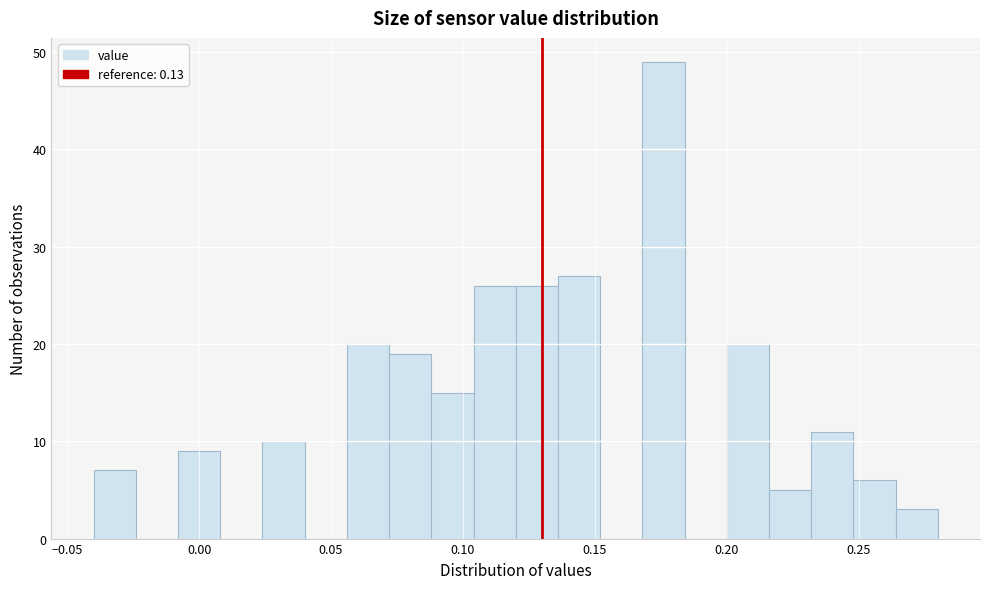

Read against the x-axis, roughly where is the centre of the tallest bar?

0.175